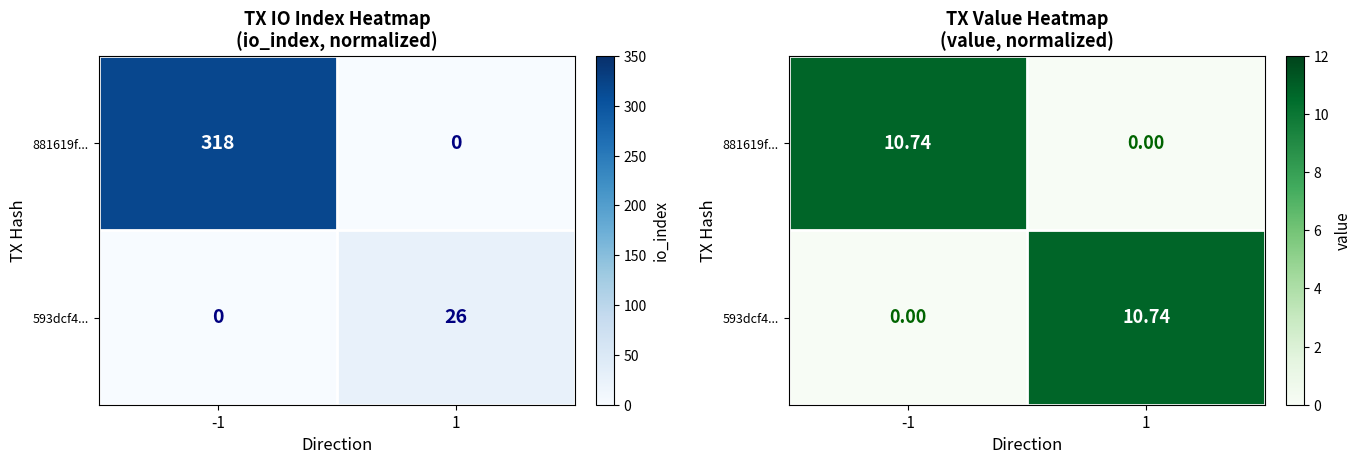

What is the maximum value for 593dcf4...?

10.7